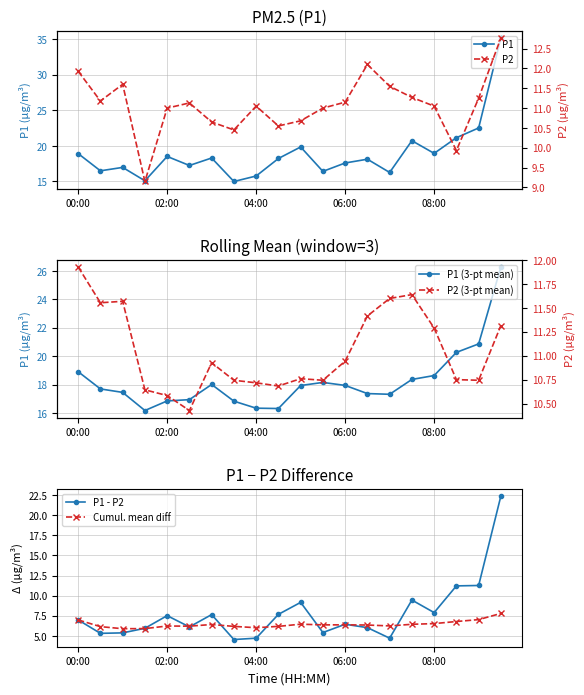

True or false: P1 has more than 0 points higher than both neighbors.

True